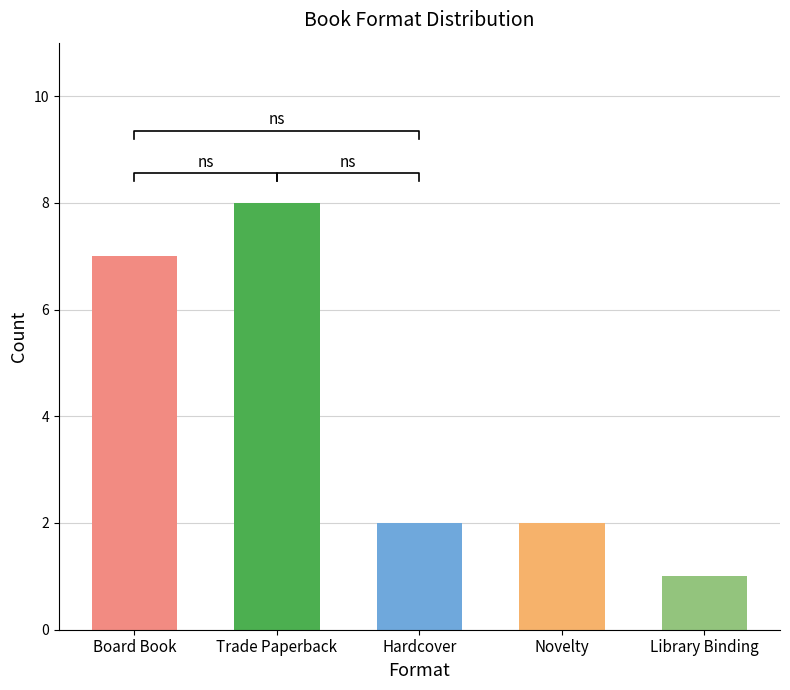

Reading left to right, what are all the values shown in this chart?

Board Book=7	Trade Paperback=8	Hardcover=2	Novelty=2	Library Binding=1